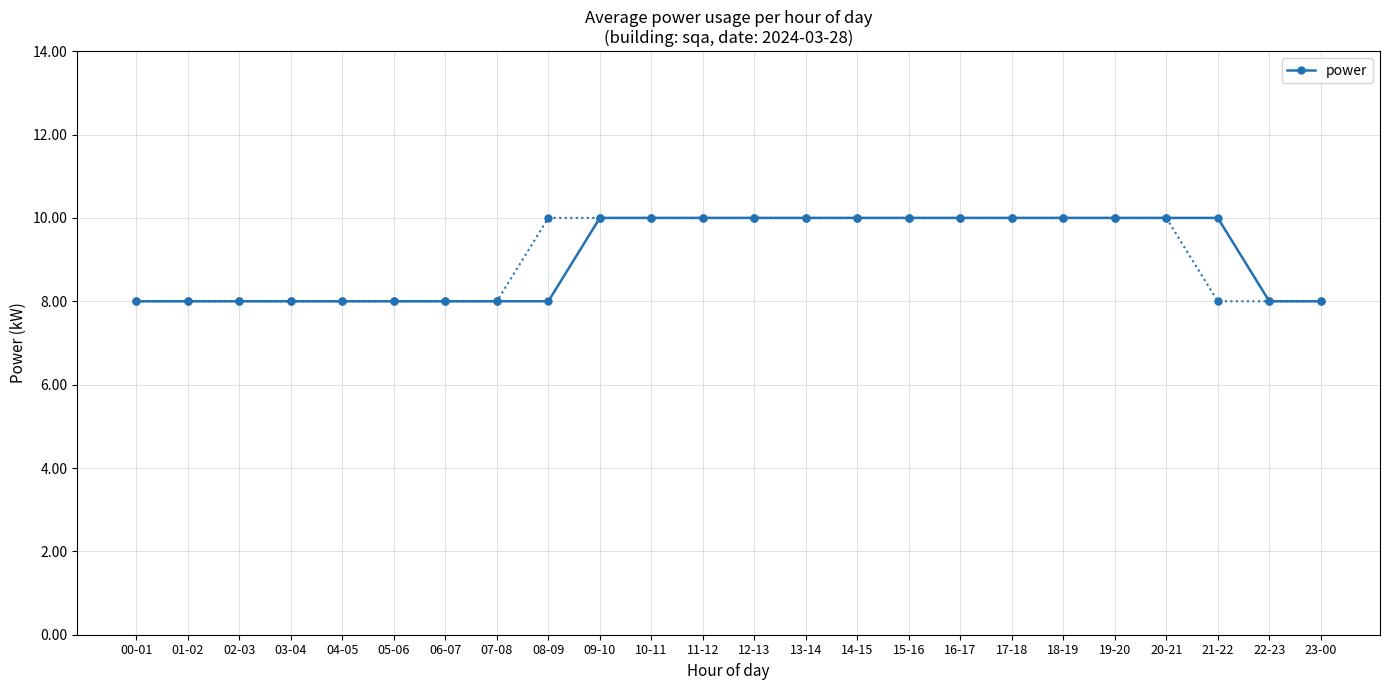

How many values are between 8 and 10?

24